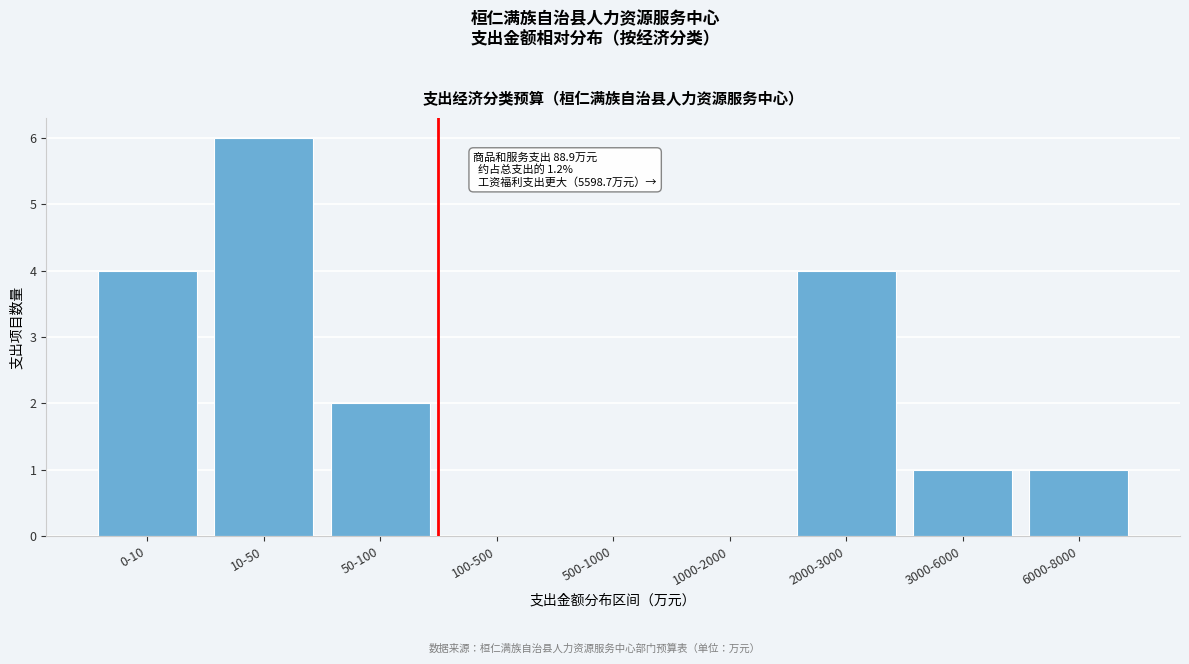

Reading left to right, transcribe all the data shown in this chart.

0-10=4	10-50=6	50-100=2	100-500=0	500-1000=0	1000-2000=0	2000-3000=4	3000-6000=1	6000-8000=1